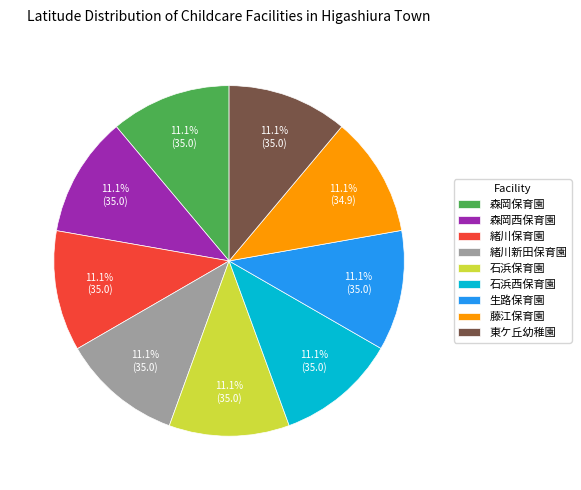

What percentage is NOT represented by 生路保育園?

88.9%